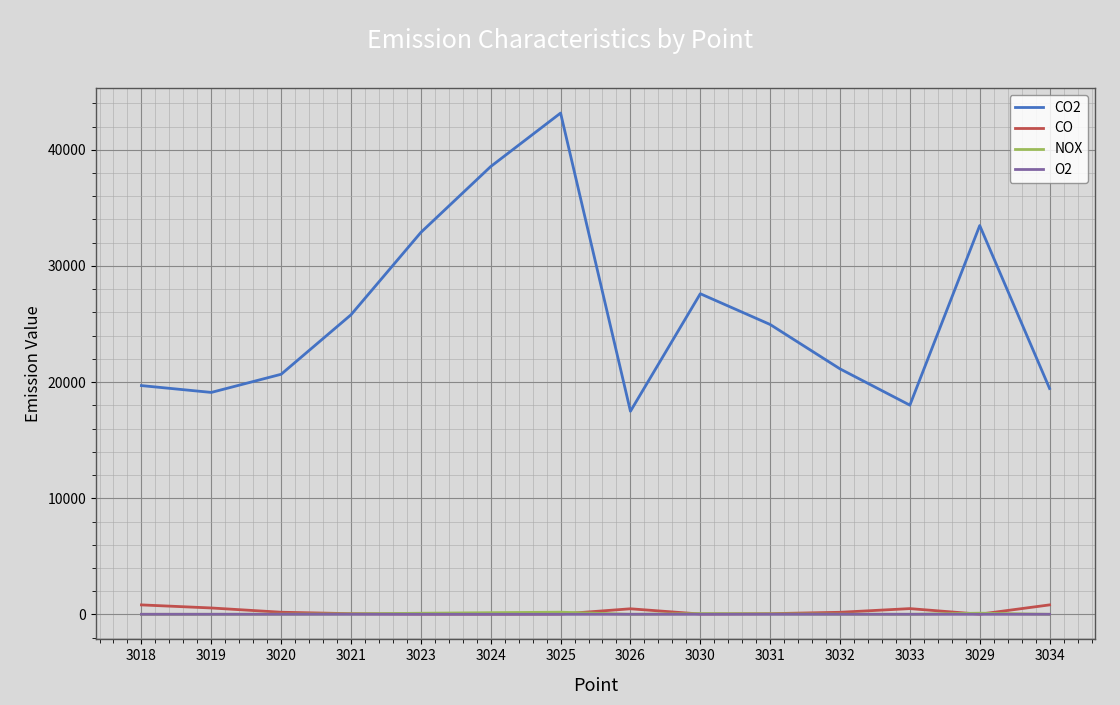

Is it true that NOX equals 106.1 at 3023?

True